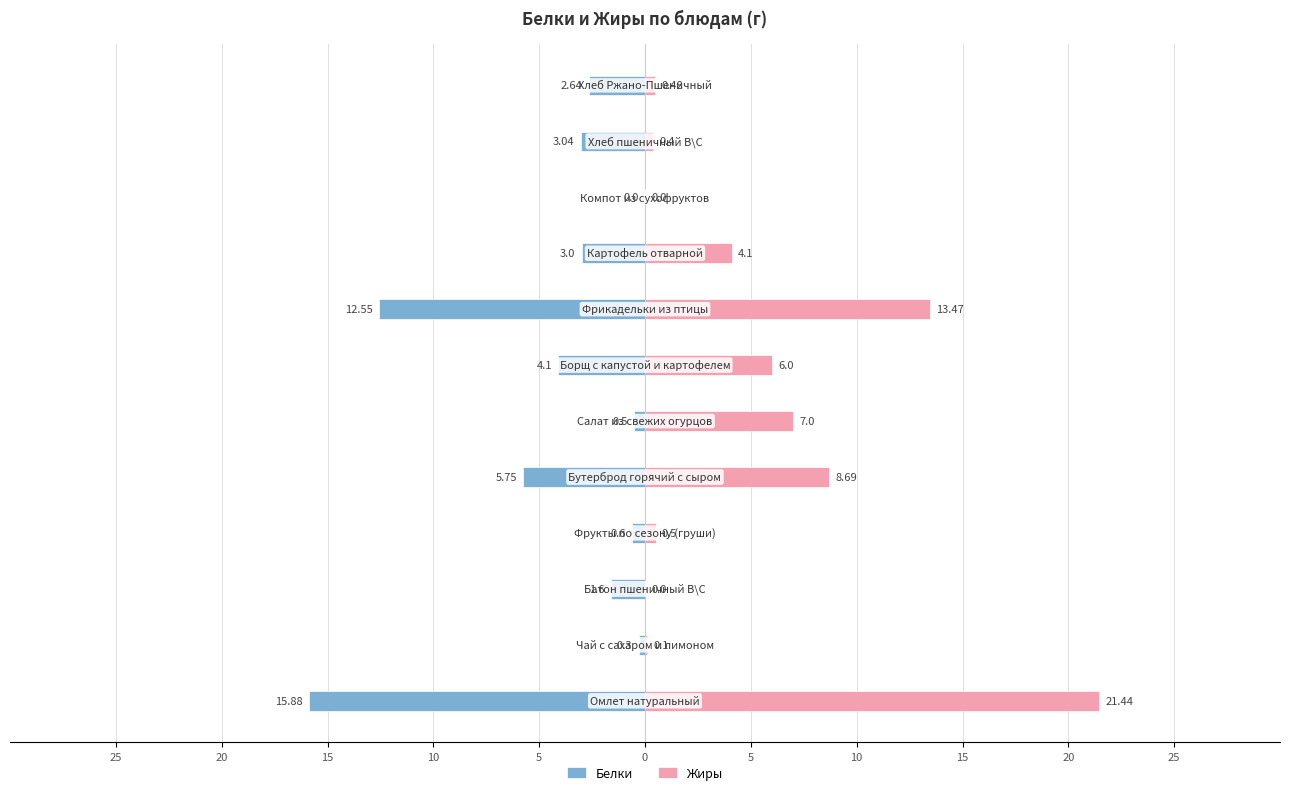

What is the value of the Белки bar at the 8th from the left?

-0.6